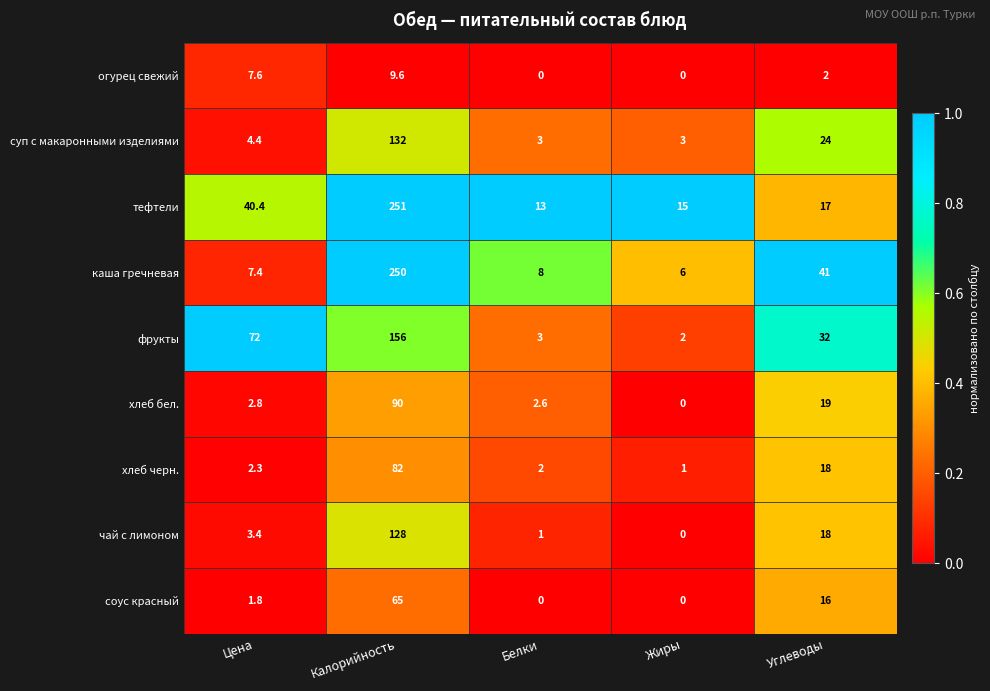

The хлеб бел. series shows 0.9 at Цена. True or false?

False